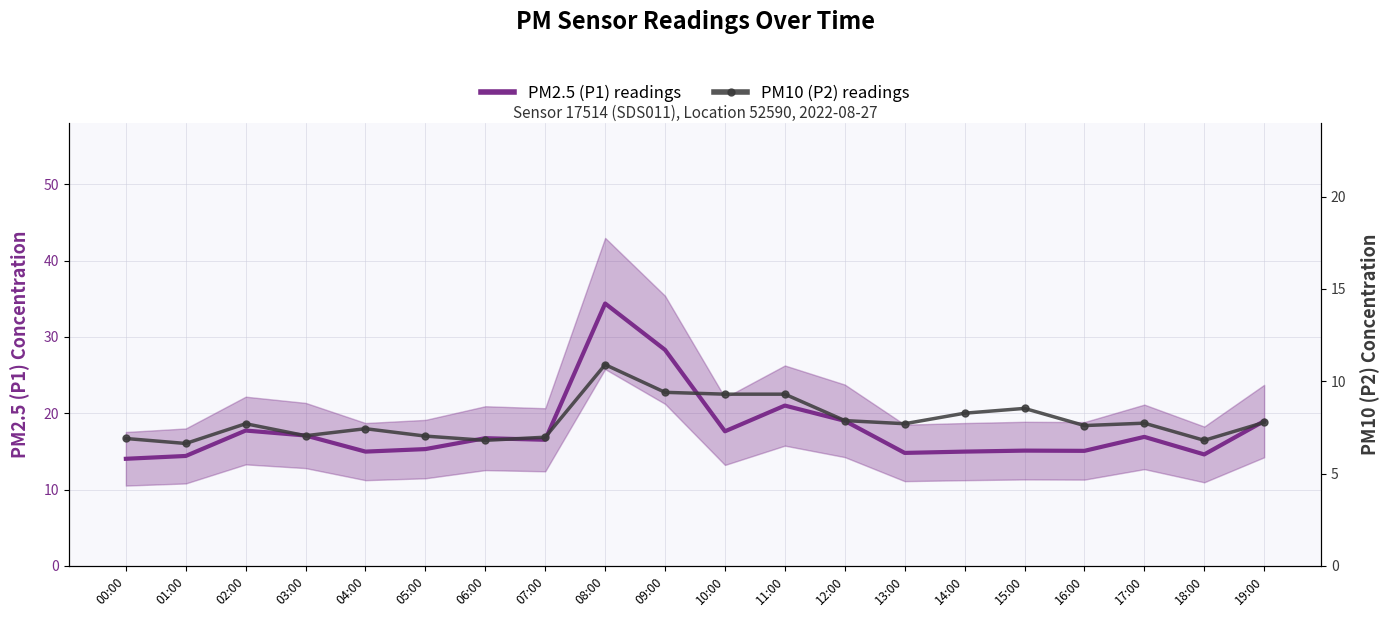

What is the sum of the PM10 (P2) readings values at 13:00 and 10:00?

17.0